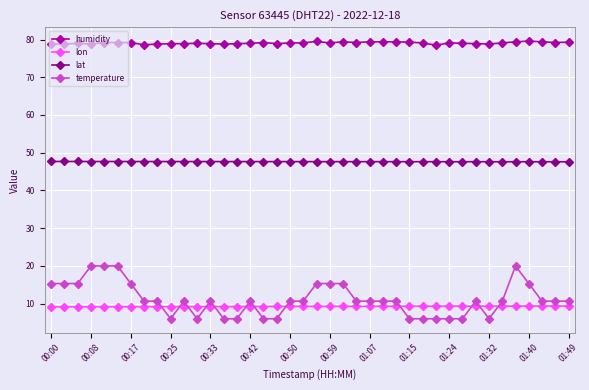

True or false: lon and lat cross at least once.

False